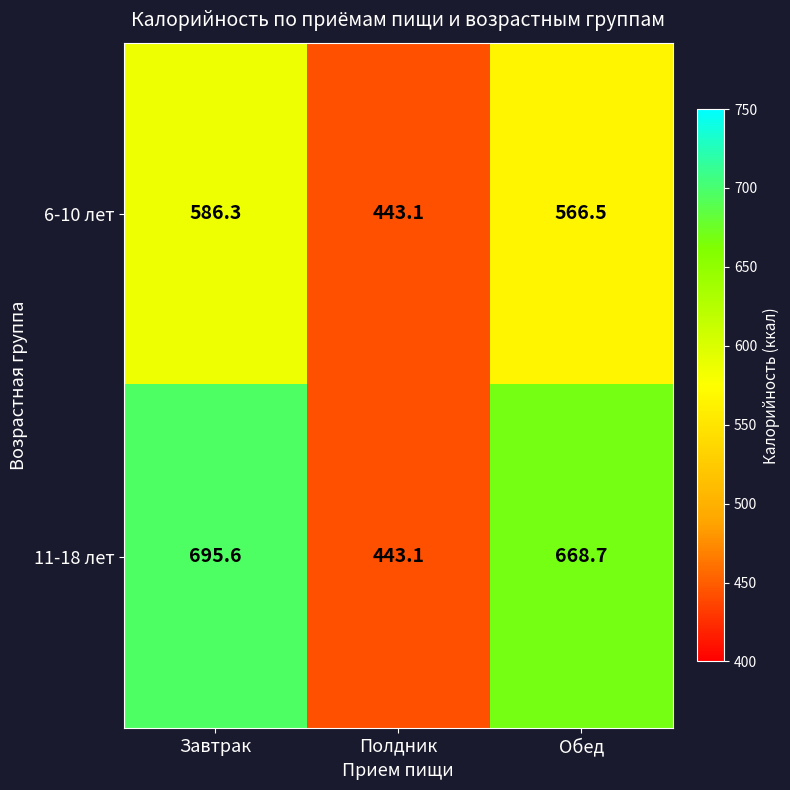

Reading left to right, extract all data points from this chart.

6-10 лет: 586.3	443.1	566.5
11-18 лет: 695.6	443.1	668.7